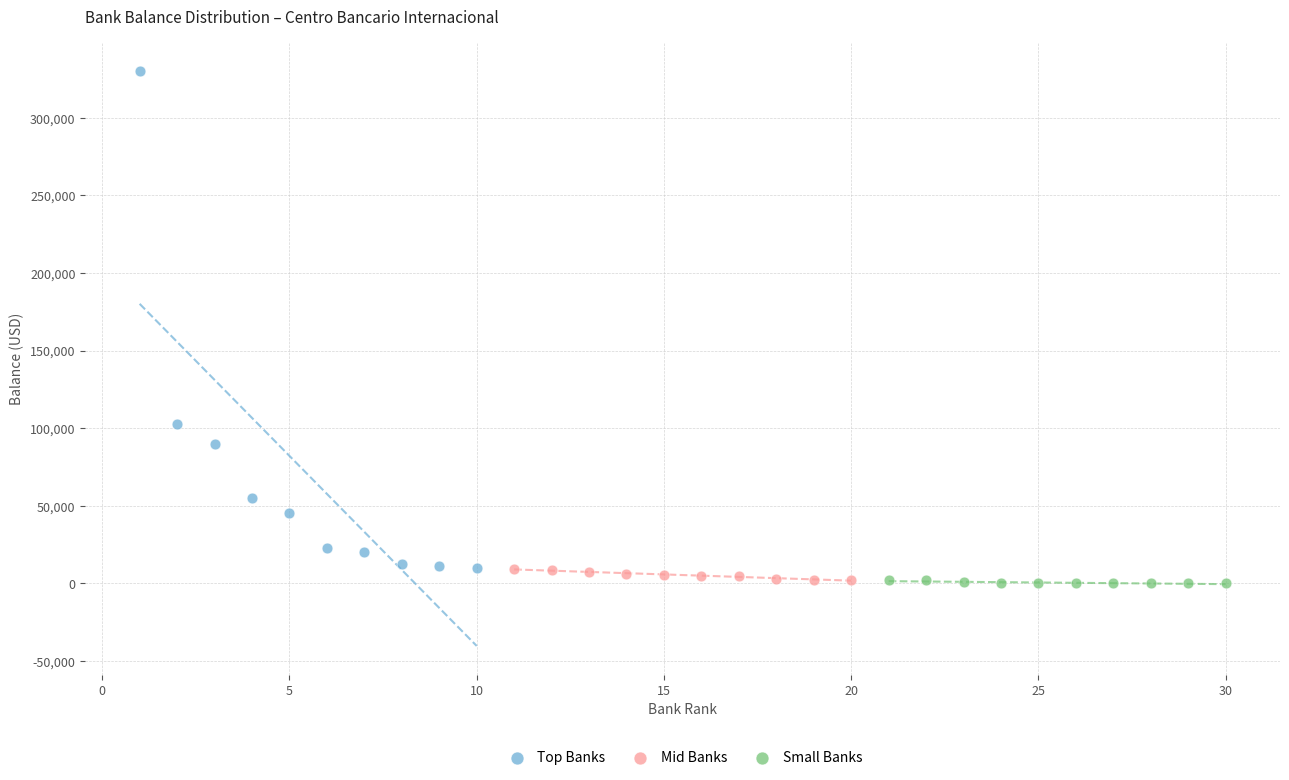

Which series has the largest Y range (max minus min)?

Top Banks